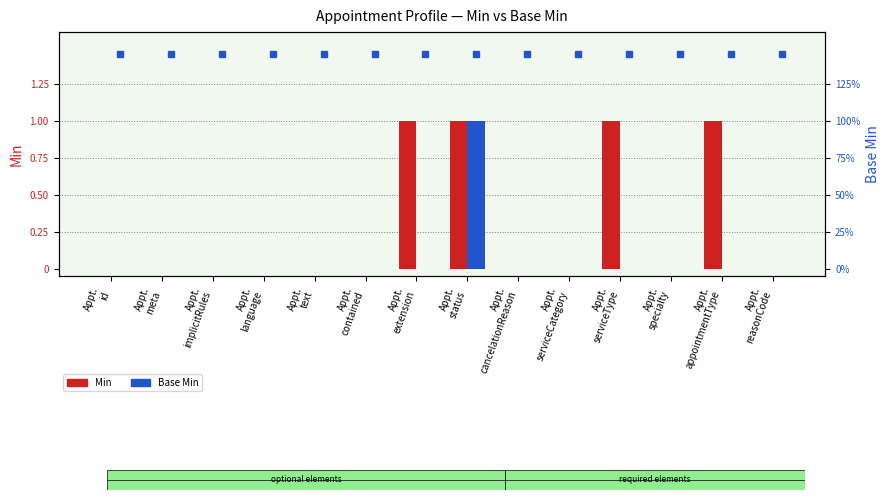

At how many categories does at least one series exceed 0?

4